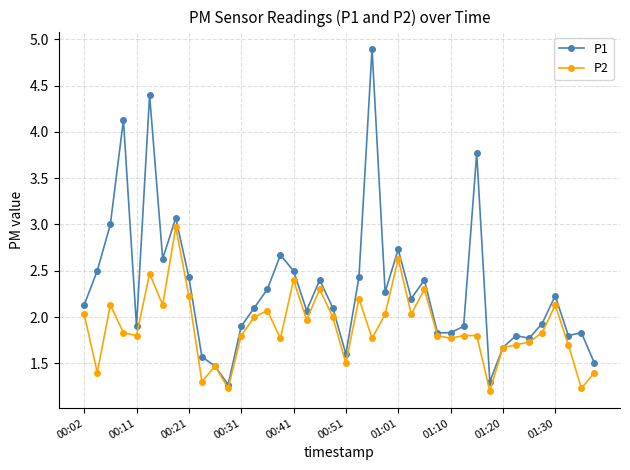

What is the value of the P2 point at the 21st from the left?

1.5